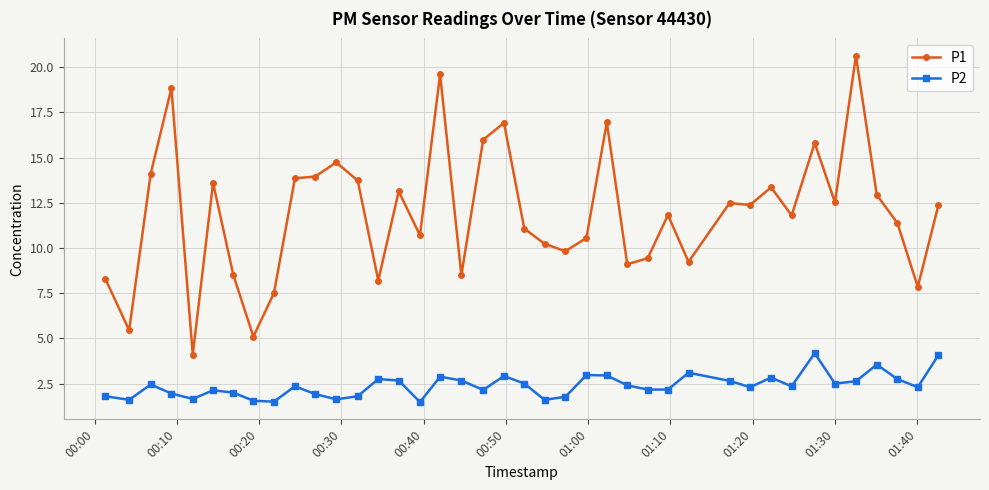

Does the chart have visible grid lines?

Yes